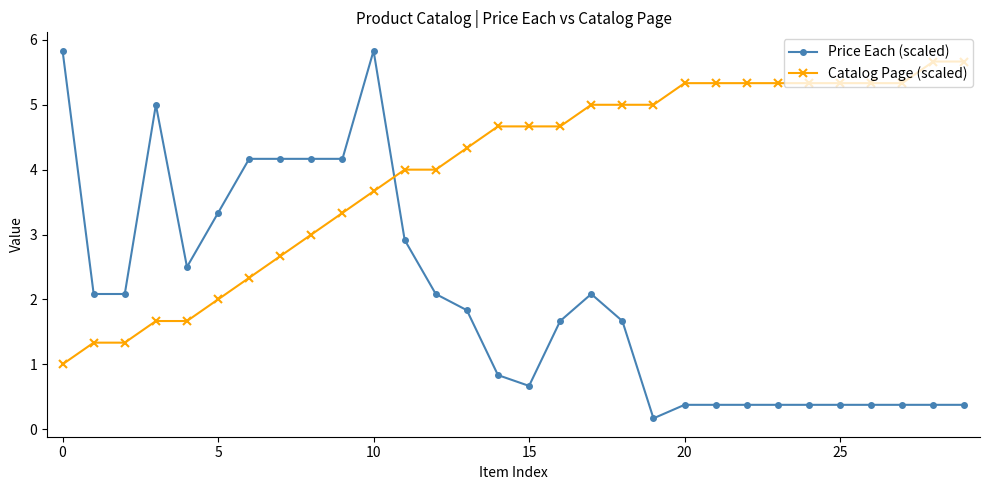

What are all the series names shown in the legend?

Price Each (scaled), Catalog Page (scaled)